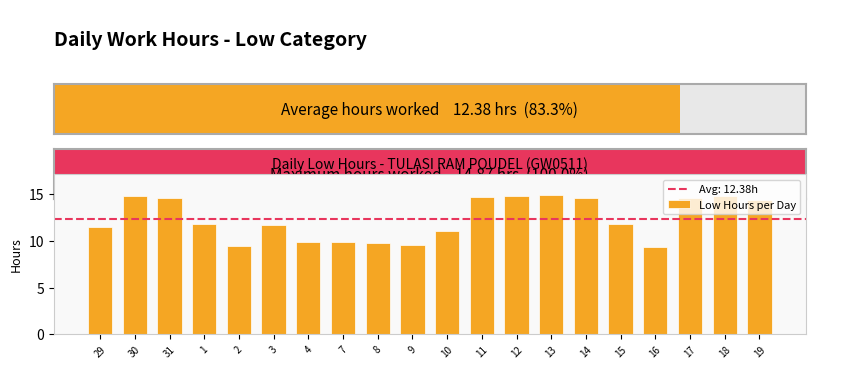

How many bars are there in total?

20